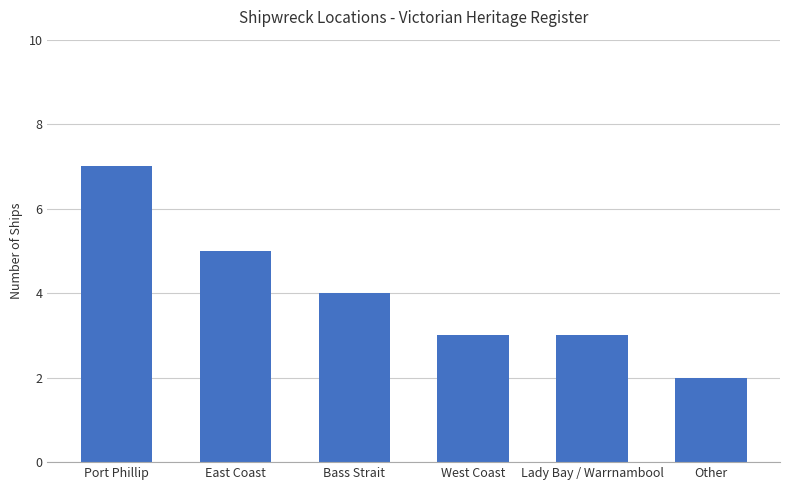

Read the value at East Coast.

5